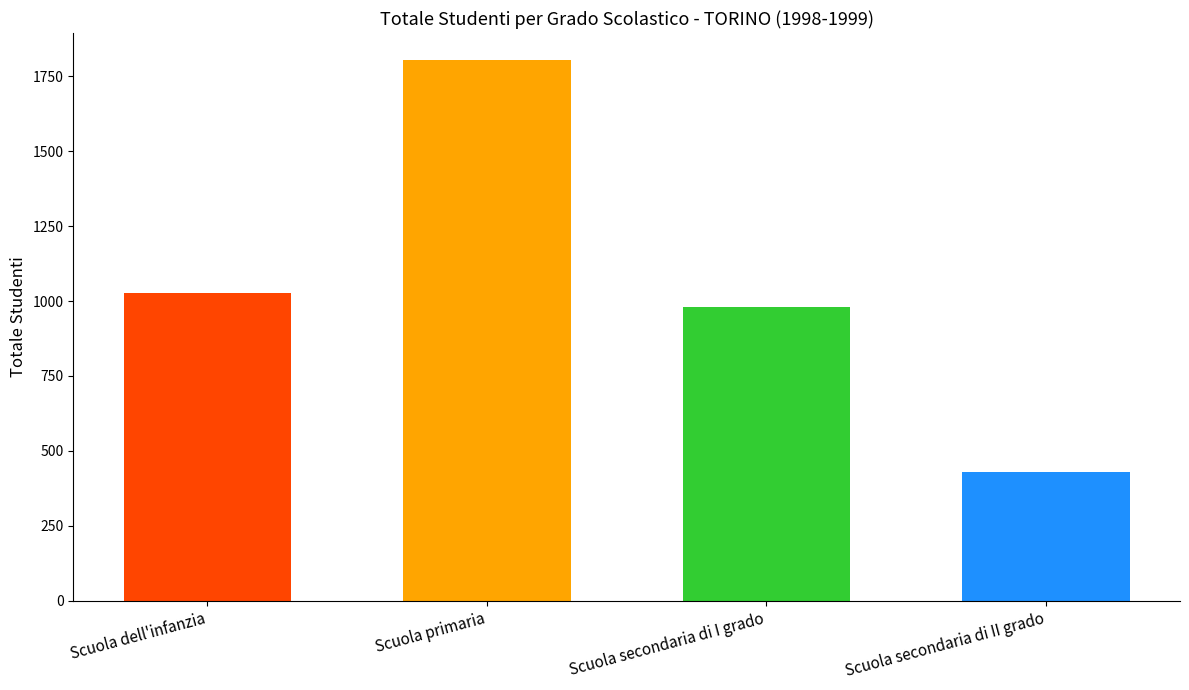

What is the ratio of the value at Scuola secondaria di II grado to the value at Scuola dell'infanzia?

0.4